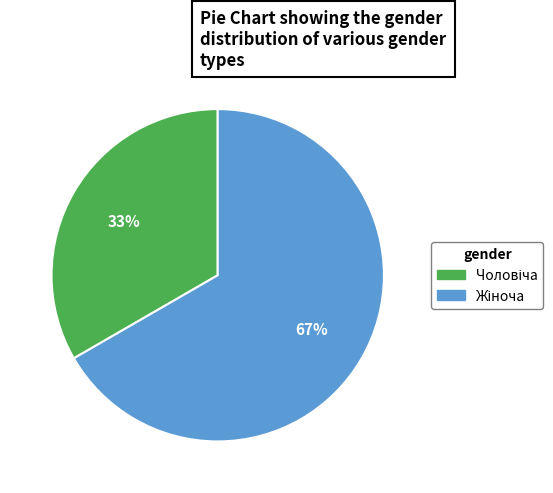

To the nearest percent, what is the average slice percentage?

50%